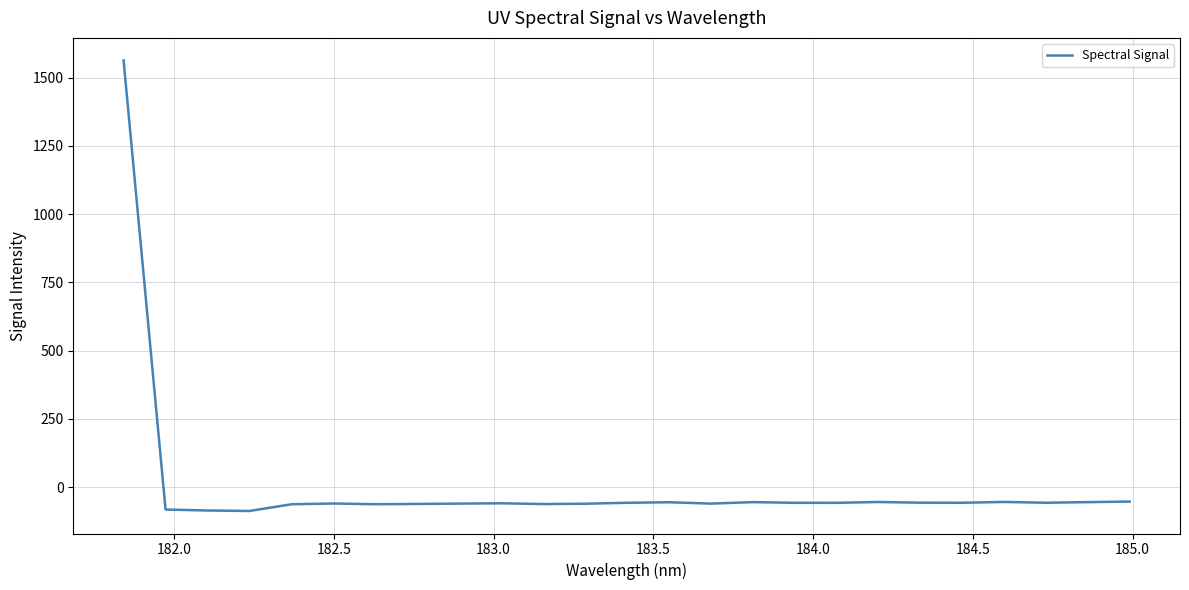

What is the maximum value shown in the chart?

1563.4